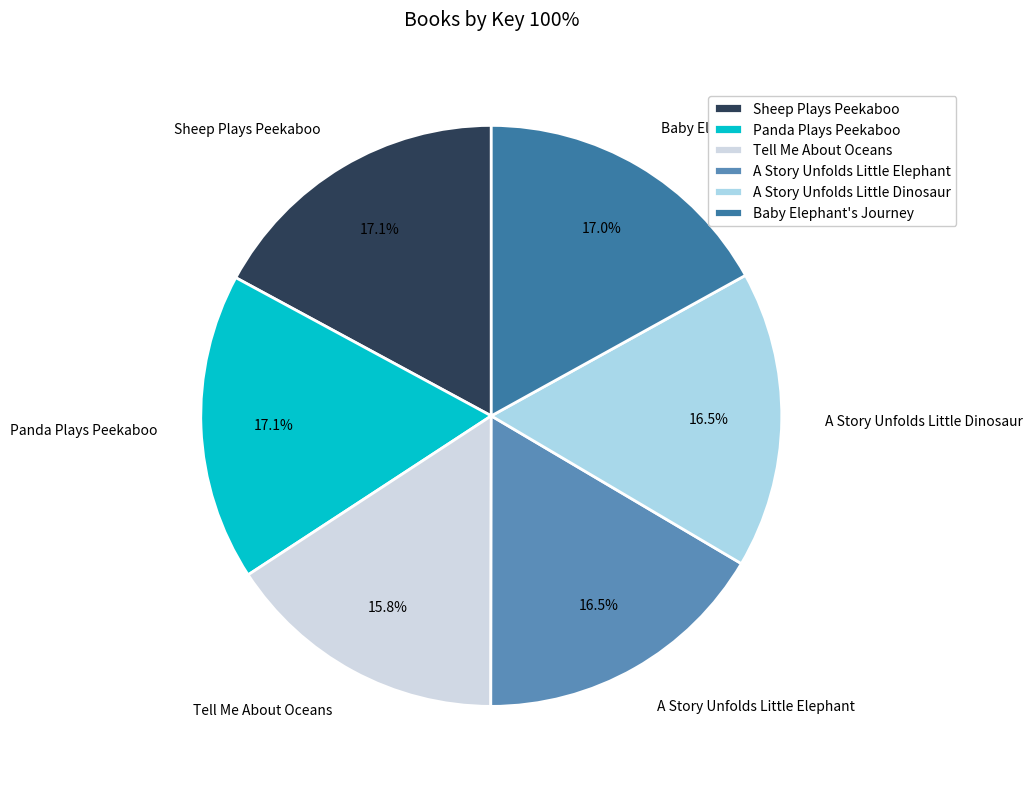

Combined, do Baby Elephant's Journey and A Story Unfolds Little Elephant account for over 50%?

No